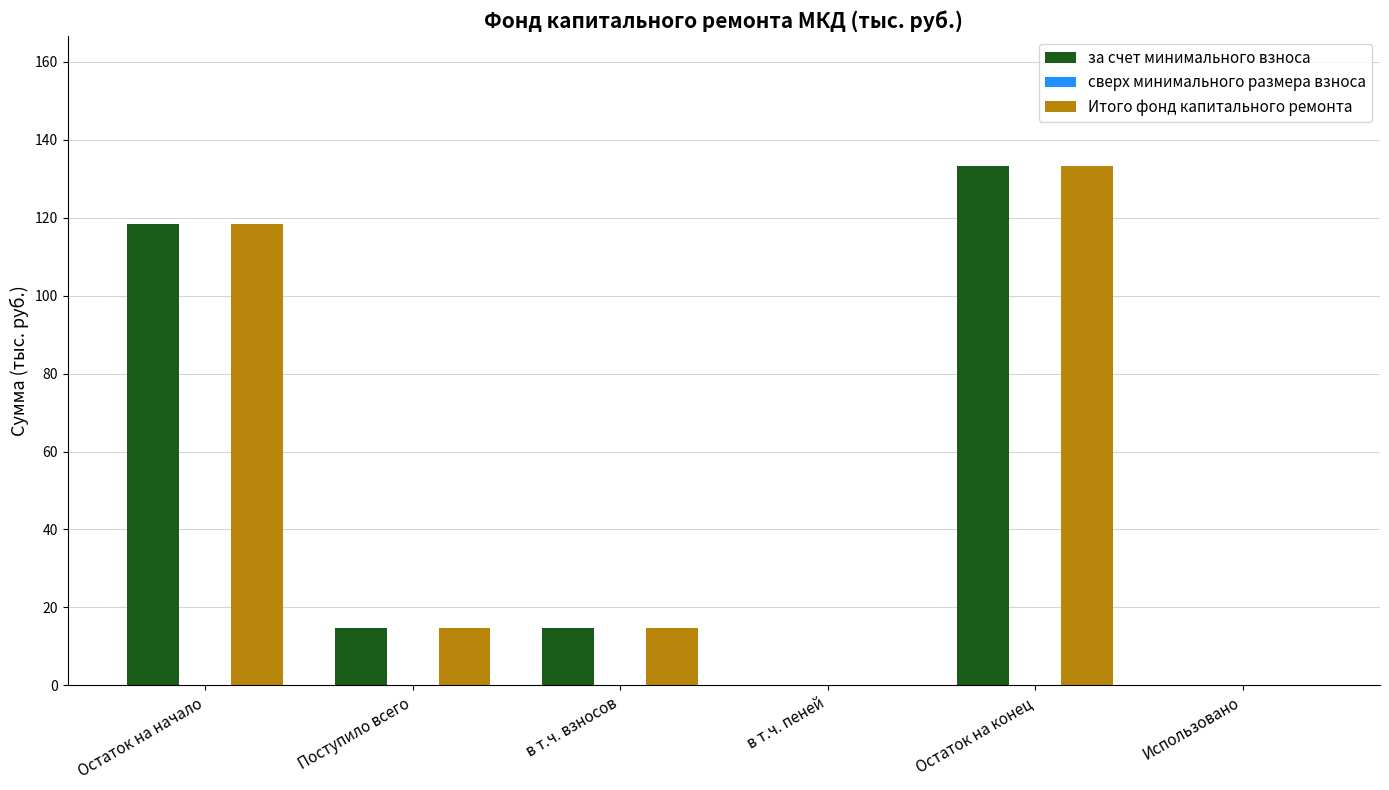

What is the total value across all series at в т.ч. взносов?

29.6